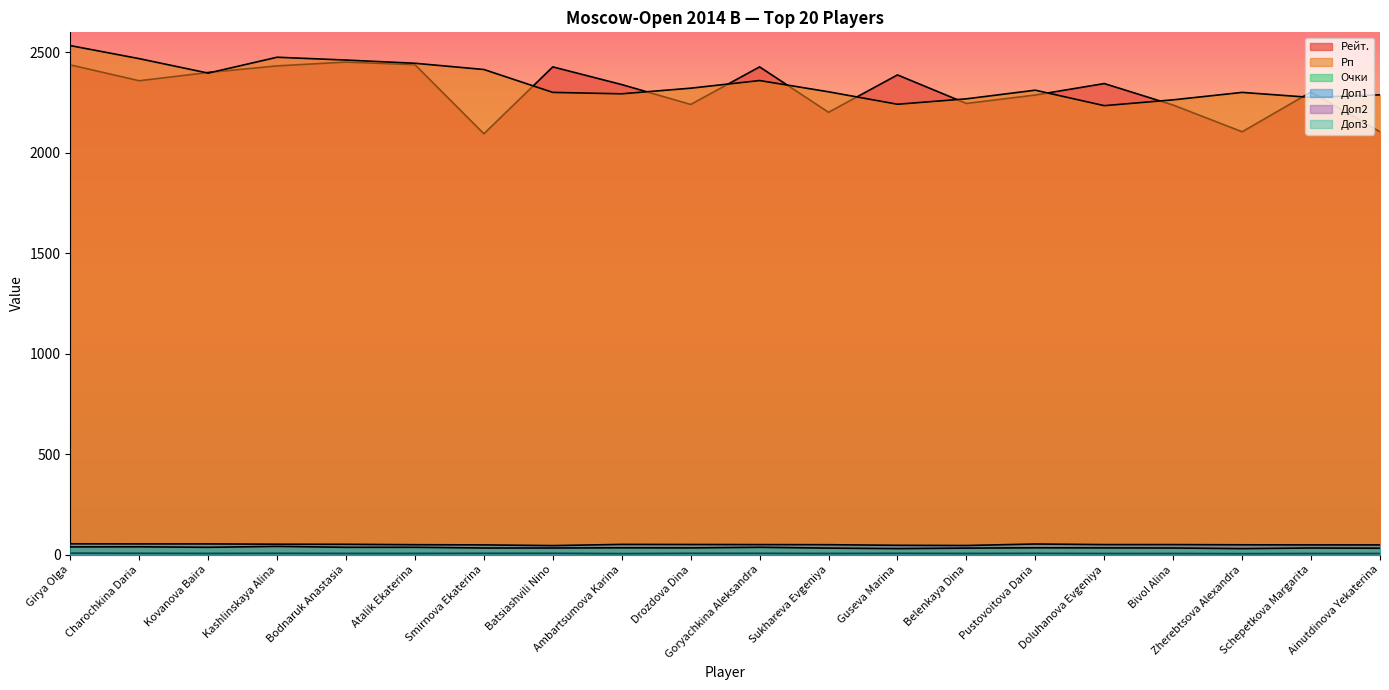

What is the value of the Рп point at the 20th from the left?

2289.0